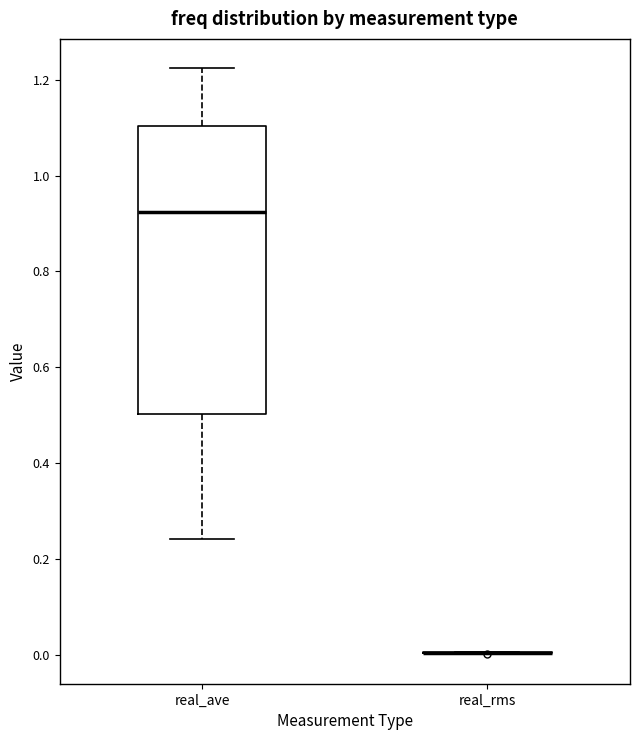

Reading left to right, read every box against the y-axis: the position of its median line, the range the box covers, and the ends of its whiskers. The values are not printed on the chart, so give them approximately, as read against the axis.

real_ave: median 0.92, box 0.50 to 1.10, whiskers 0.24 to 1.22
real_rms: box collapsed to a line at 0.00, whiskers 0.00 to 0.00